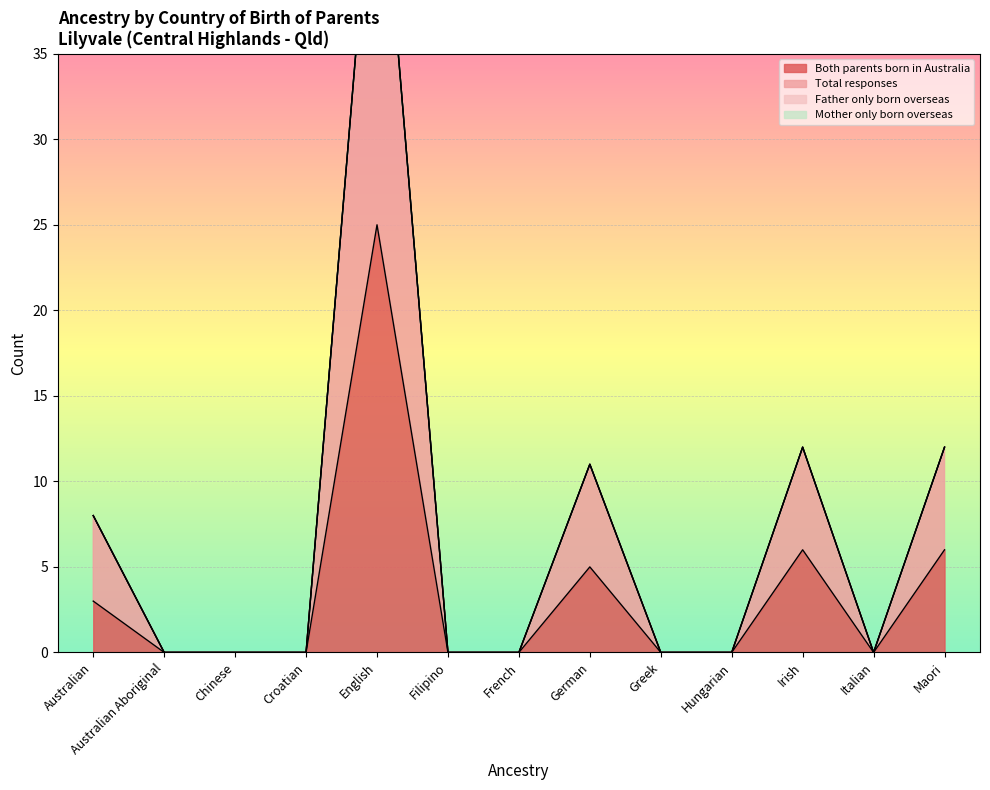

What is the maximum value for Both parents born in Australia?

25